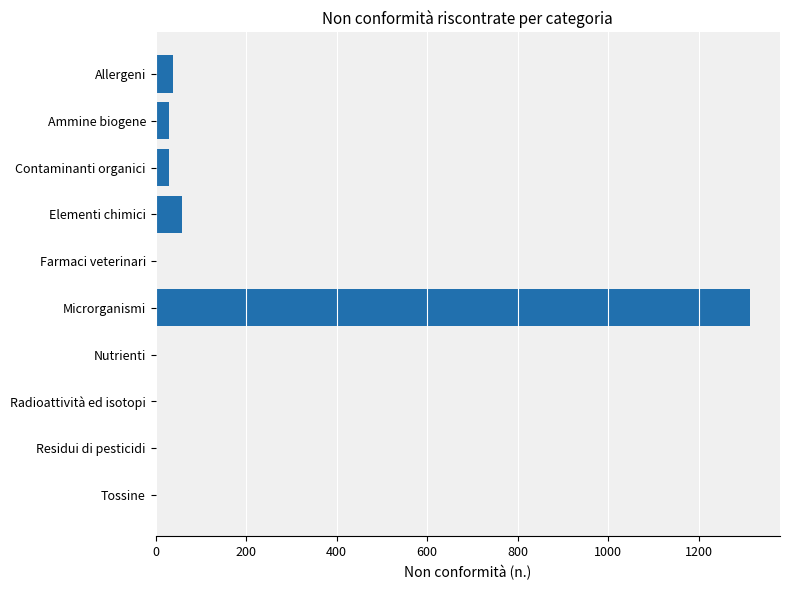

What is the sum of all values?

1476